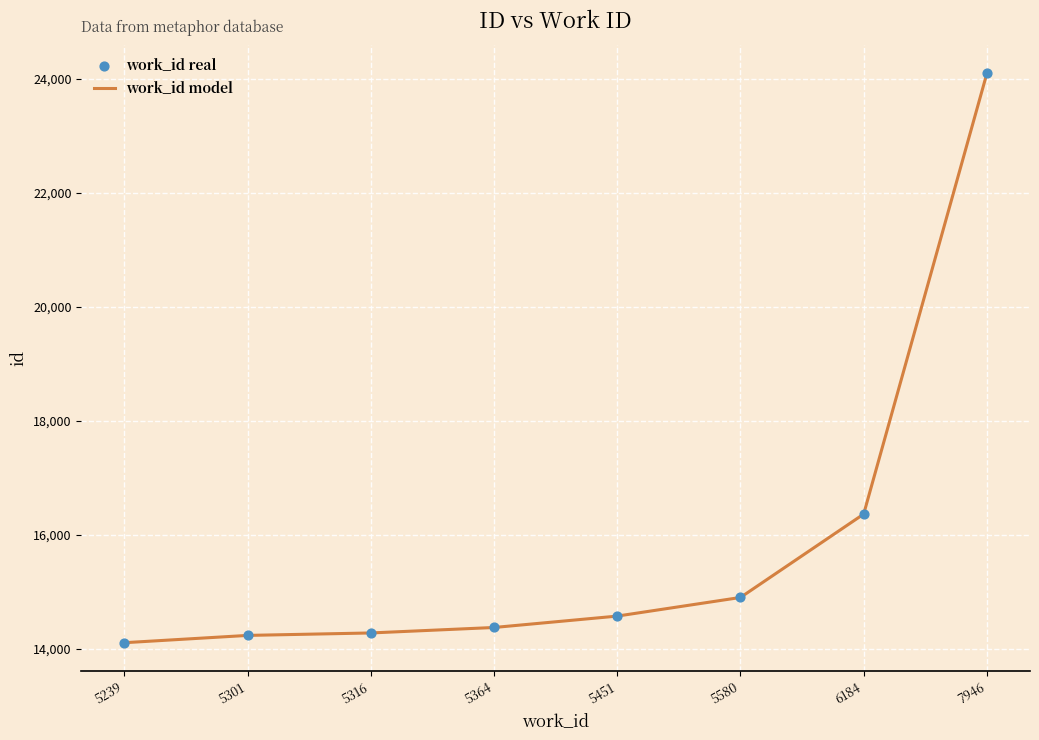

What is the approximate value at 5451, to the nearest 100?

14600